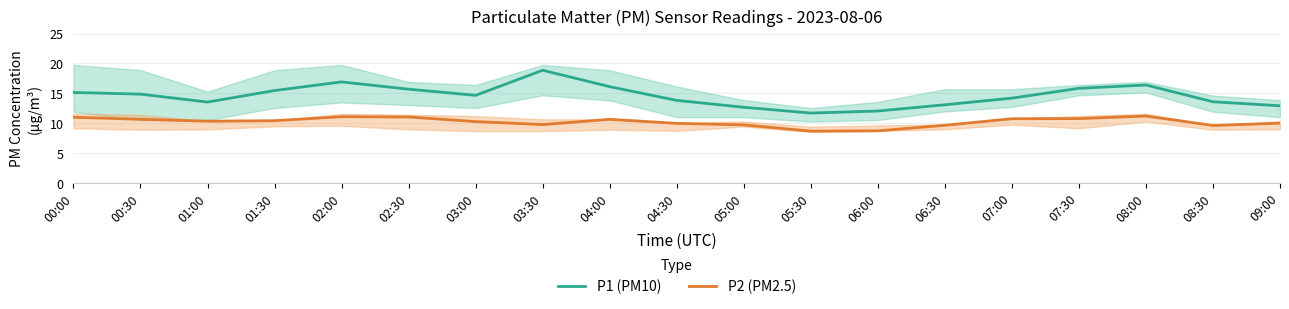

Where does the P2 (PM2.5) series first go above 10?

00:00